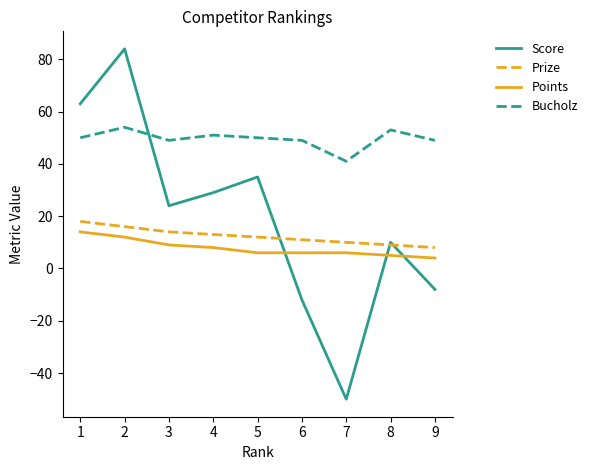

Reading left to right, extract all data points from this chart.

Score: 63	84	24	29	35	-12	-50	10	-8
Prize: 18	16	14	13	12	11	10	9	8
Points: 14	12	9	8	6	6	6	5	4
Bucholz: 50	54	49	51	50	49	41	53	49